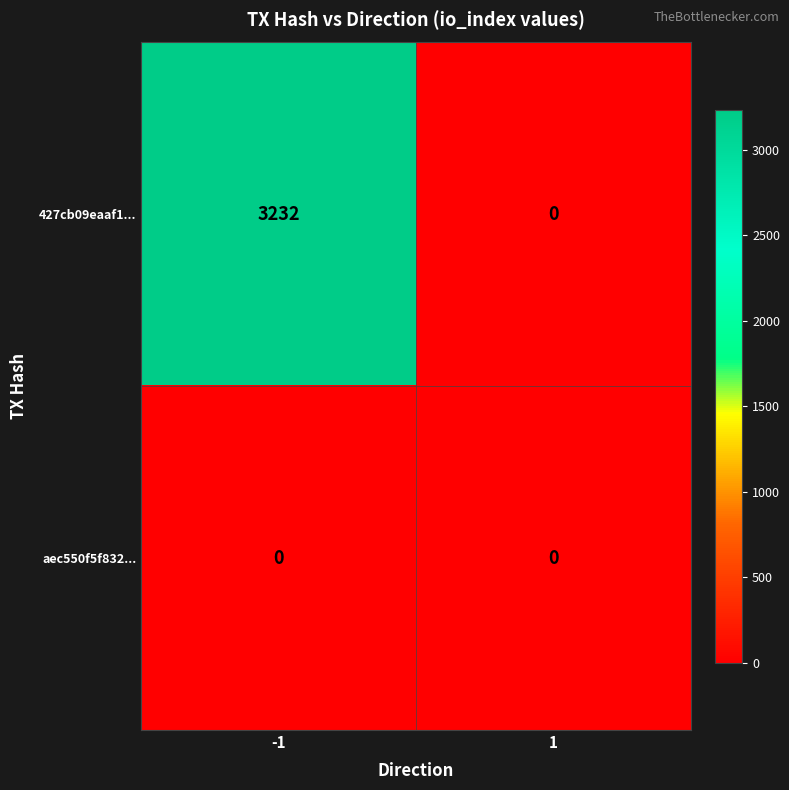

List the series in order of their overall mean, highest first.

427cb09eaaf1..., aec550f5f832...